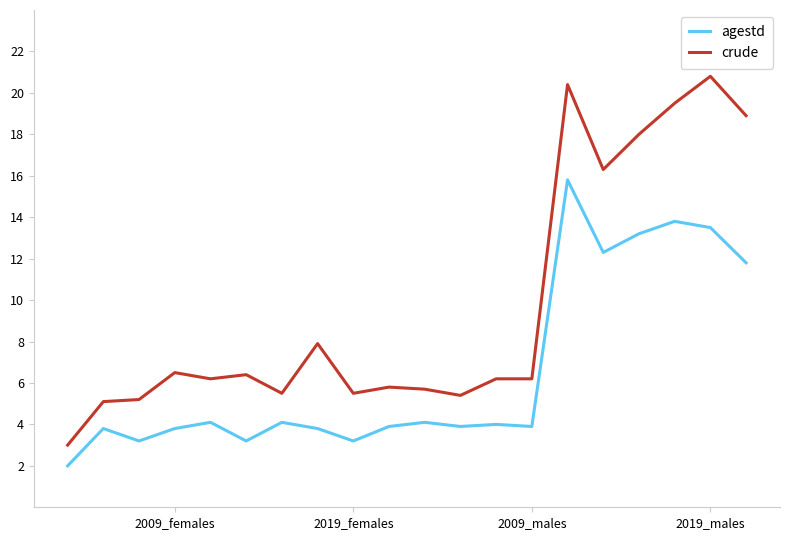

What is the maximum value shown in the chart?

20.8